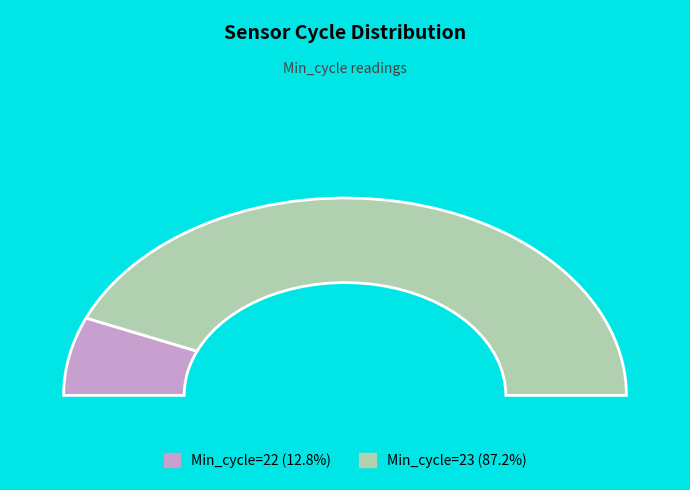

Does 21 represent more than half of the total?

No